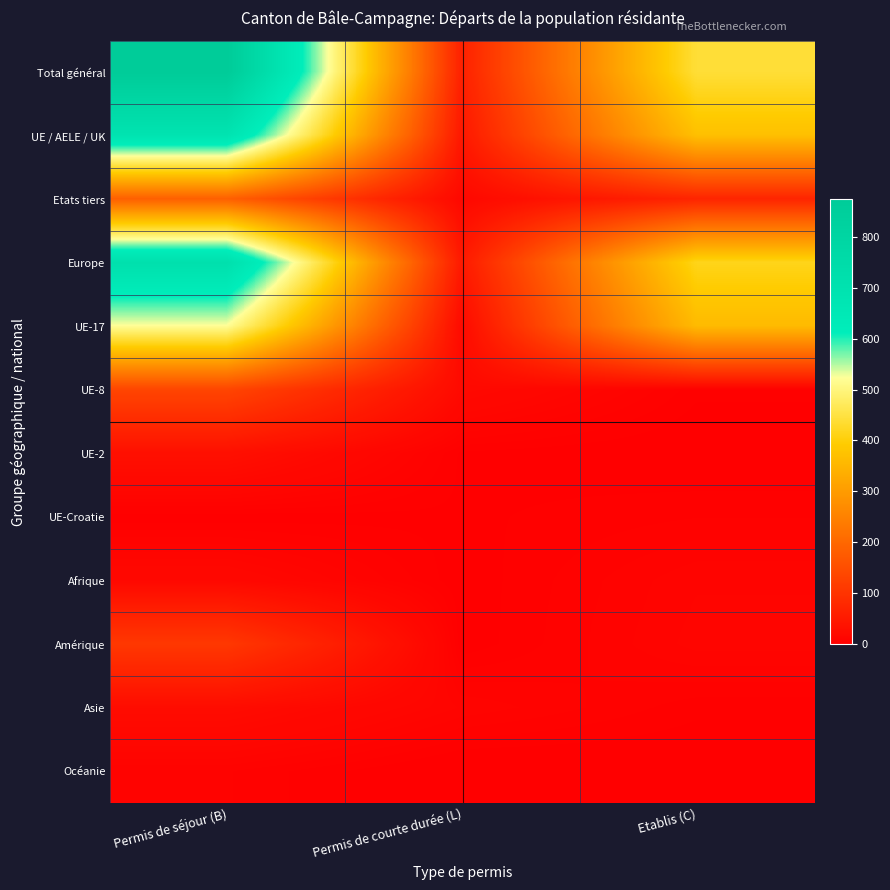

How many data points does each series have?

3